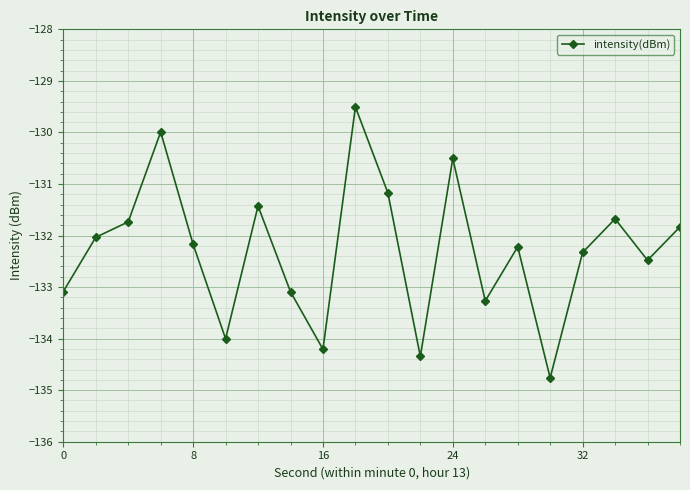

How many points are higher than both their immediate neighbors (excluding endpoints)?

6